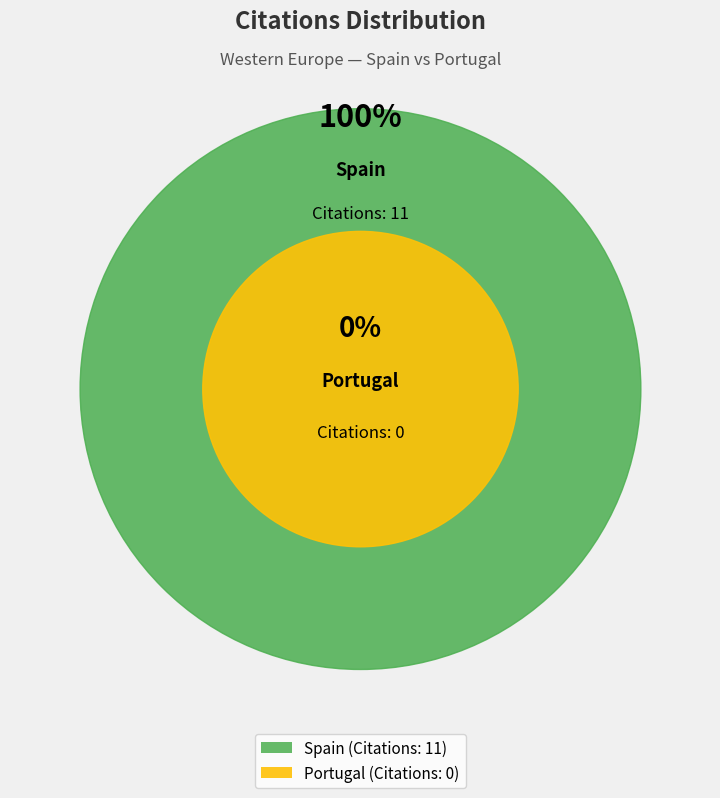

Which slice is the largest?

Spain